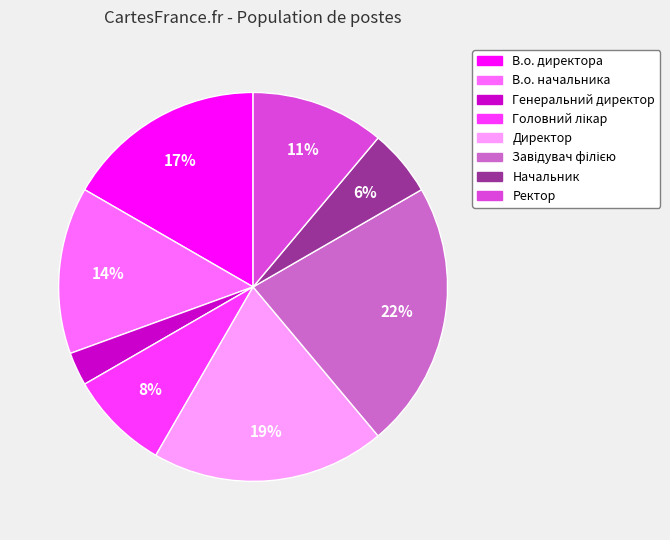

To the nearest percent, what is the average slice percentage?

12%